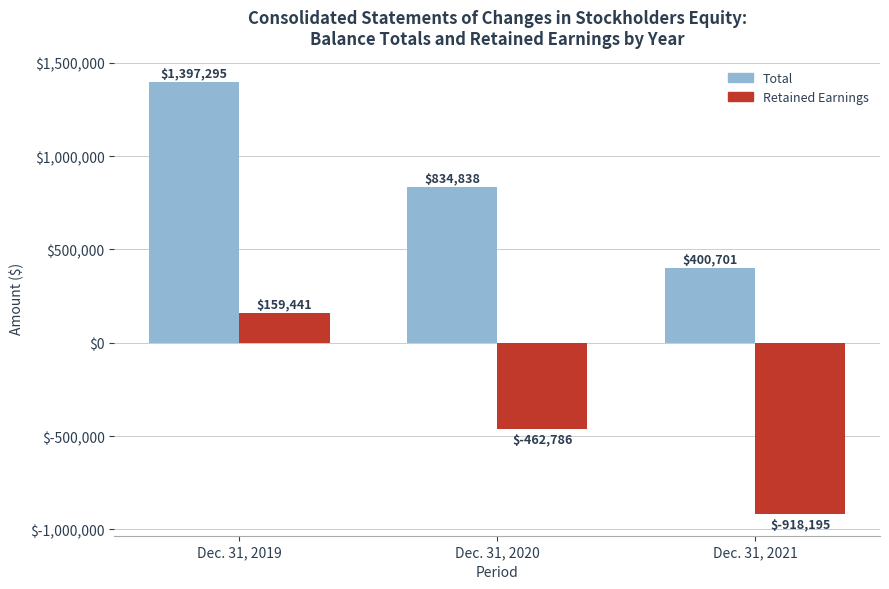

At which category is the sum across all series the highest?

Dec. 31, 2019